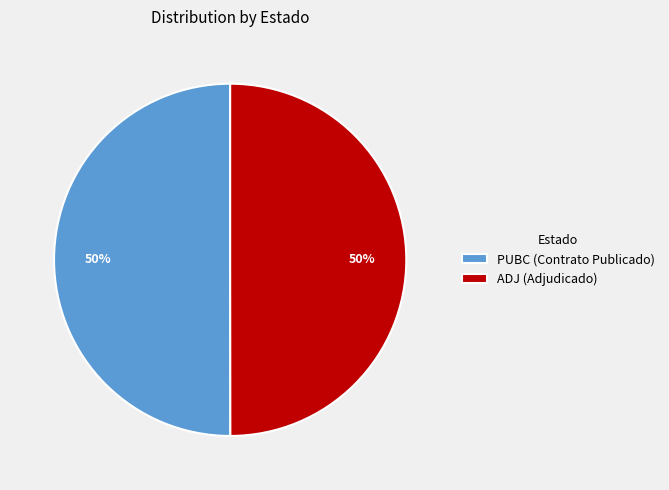

Do ADJ (Adjudicado) and PUBC (Contrato Publicado) together represent more than half of the pie?

Yes